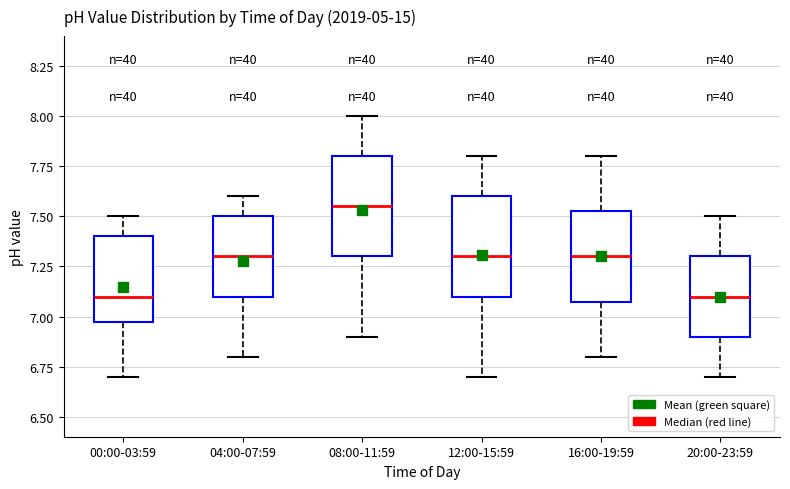

Reading left to right, read every box against the y-axis: the position of its median line, the range the box covers, and the ends of its whiskers. The values are not printed on the chart, so give them approximately, as read against the axis.

00:00-03:59: median 7.10, box 7.00 to 7.40, whiskers 6.70 to 7.50
04:00-07:59: median 7.30, box 7.10 to 7.50, whiskers 6.80 to 7.60
08:00-11:59: median 7.55, box 7.30 to 7.80, whiskers 6.90 to 8.00
12:00-15:59: median 7.30, box 7.10 to 7.60, whiskers 6.70 to 7.80
16:00-19:59: median 7.30, box 7.10 to 7.55, whiskers 6.80 to 7.80
20:00-23:59: median 7.10, box 6.90 to 7.30, whiskers 6.70 to 7.50